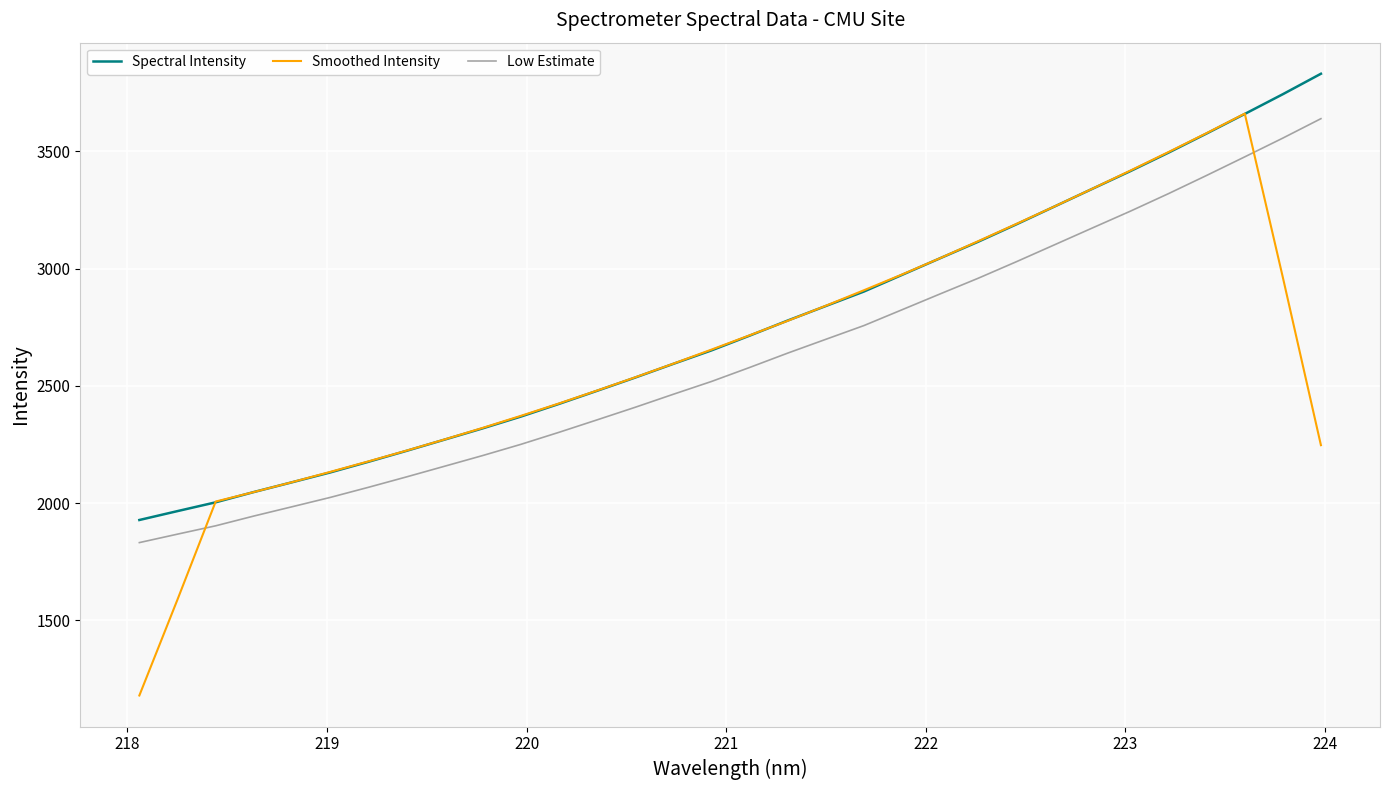

What is the lowest value of the Smoothed Intensity series?

1179.3